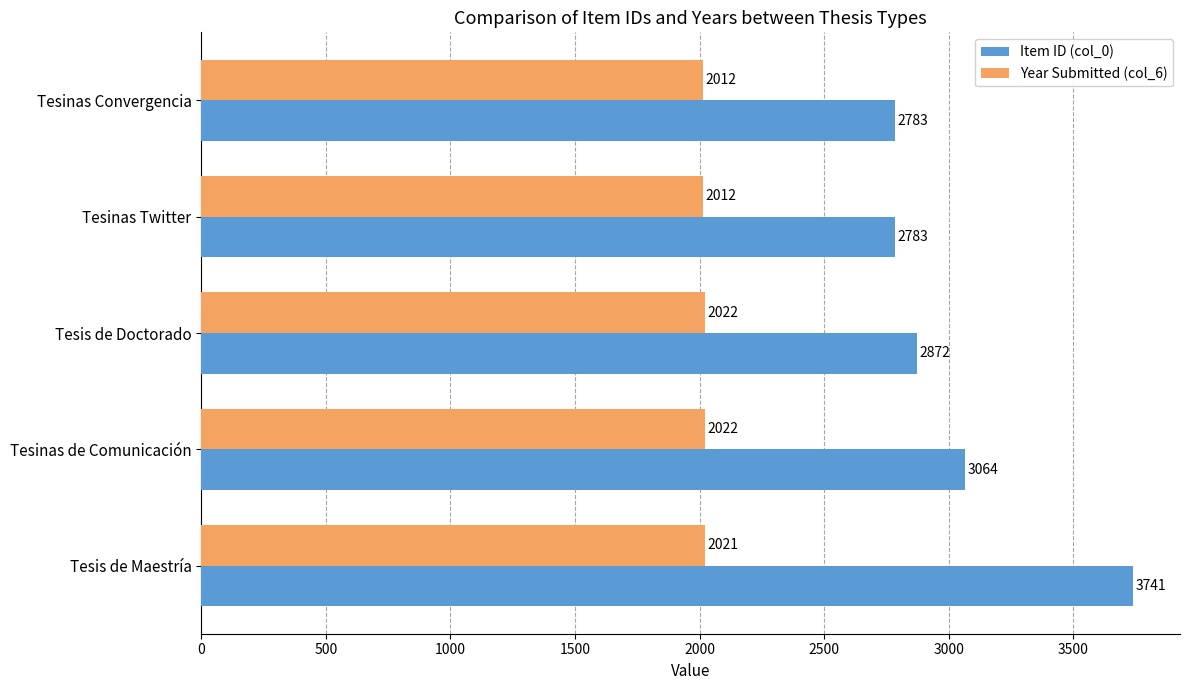

What is the highest value of the Year Submitted (col_6) series?

2022